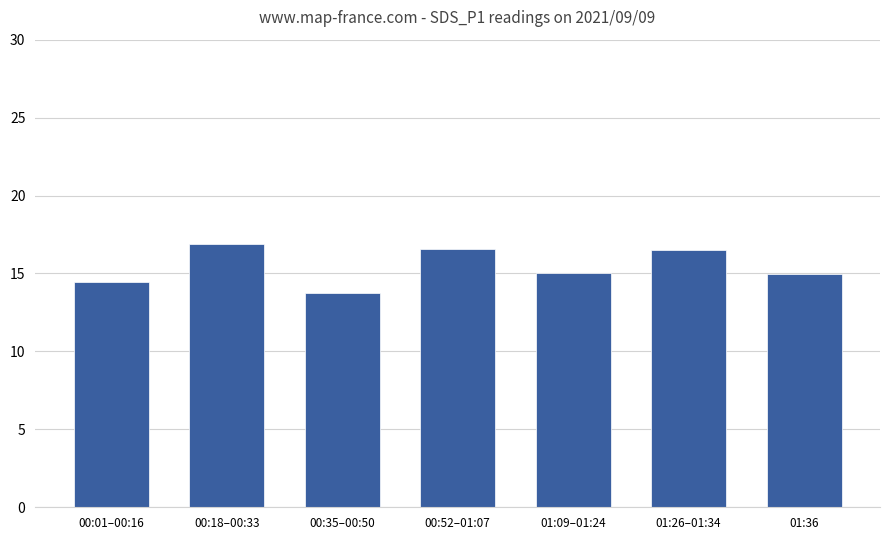

Count the number of categories in the chart.

7